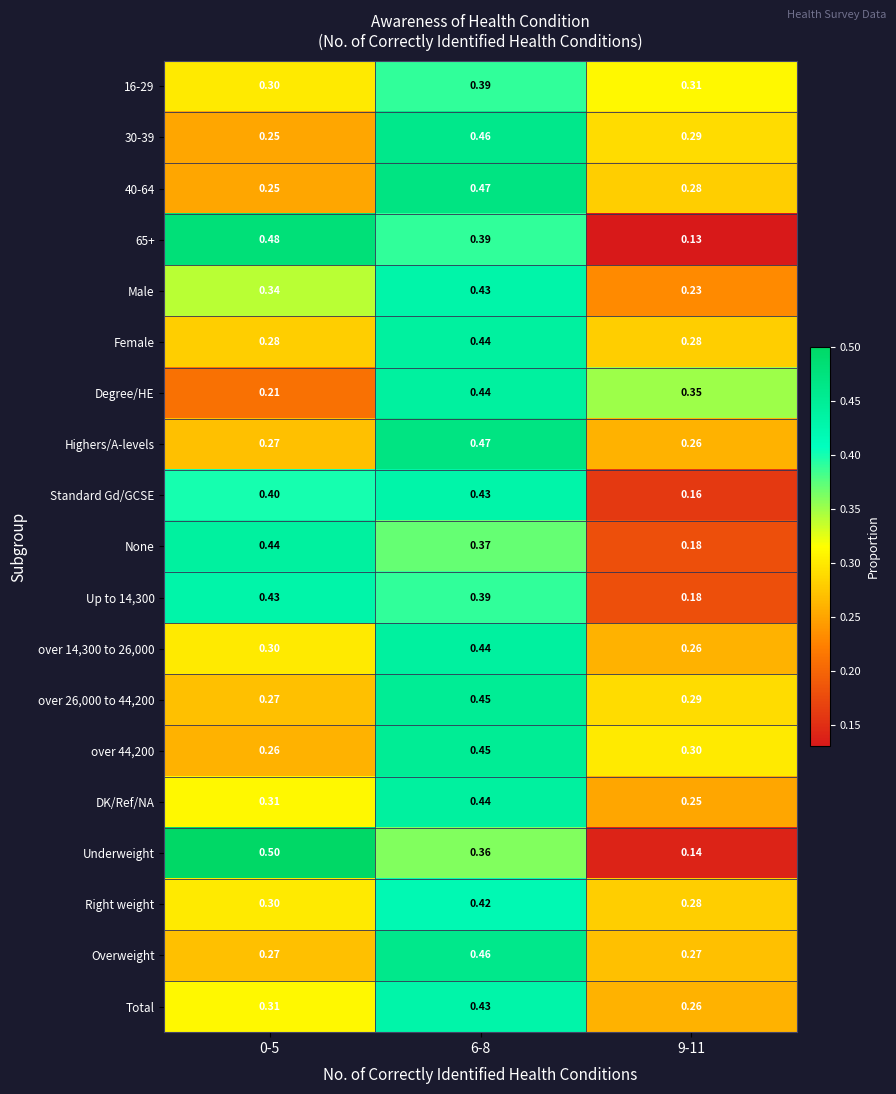

Is the value of Degree/HE at 6-8 greater than the value of Up to 14,300 at 9-11?

Yes